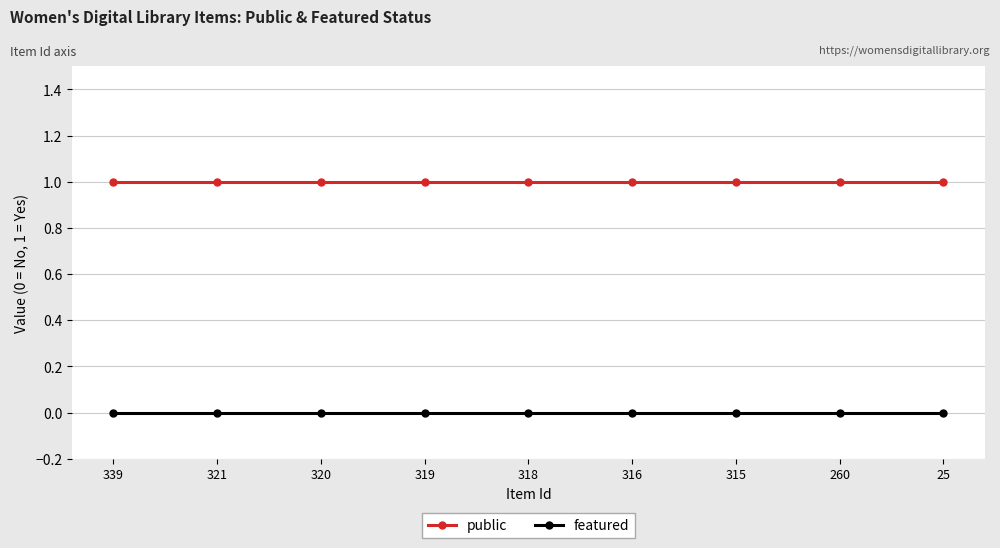

How many series are shown in this chart?

2